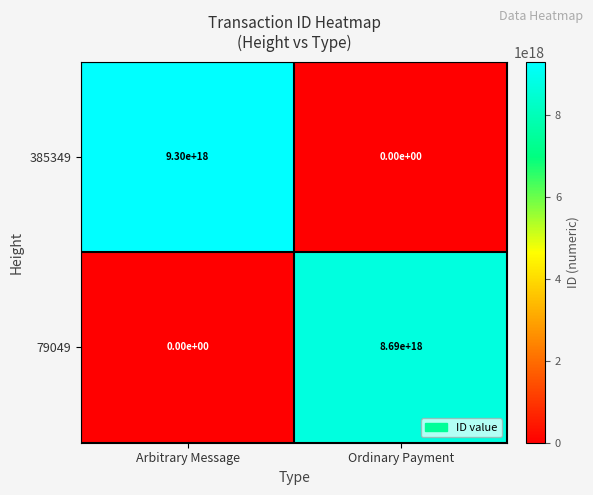

List the series in order of their peak value, highest first.

385349, 79049